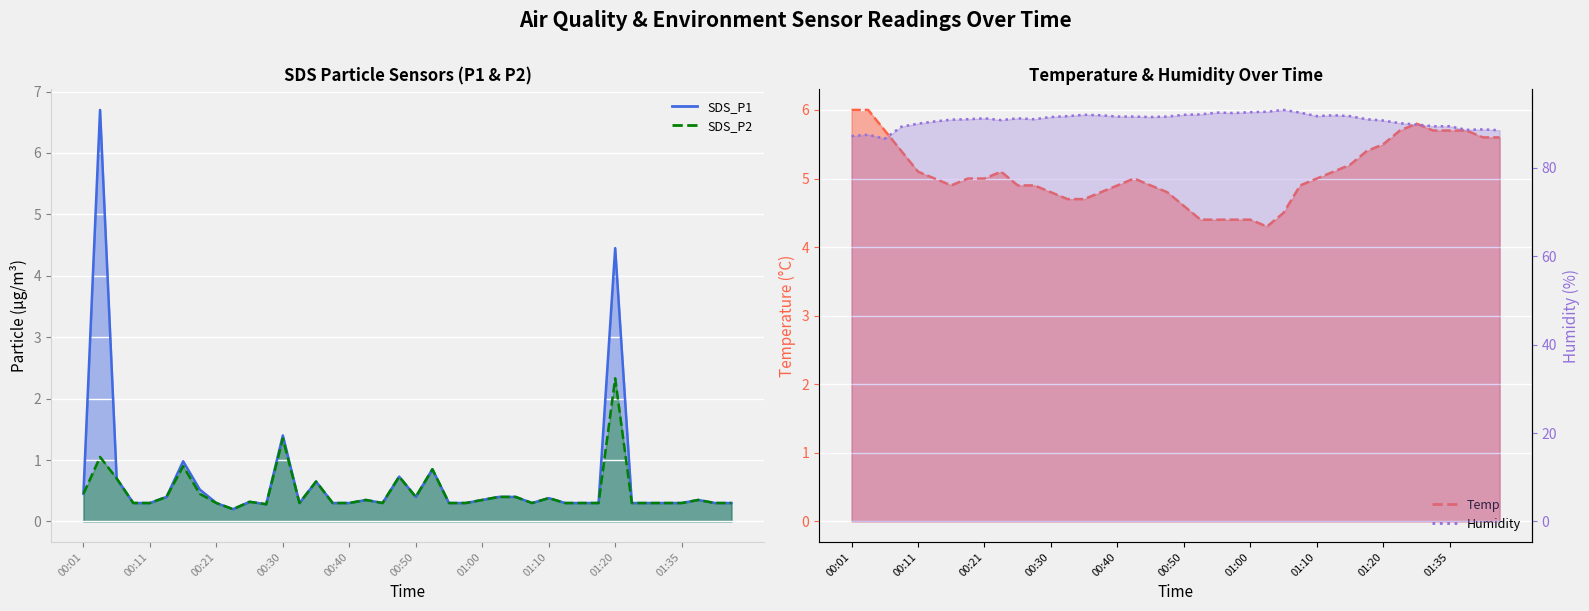

What is the difference between the Temp values at 00:26 and 01:13?

0.2